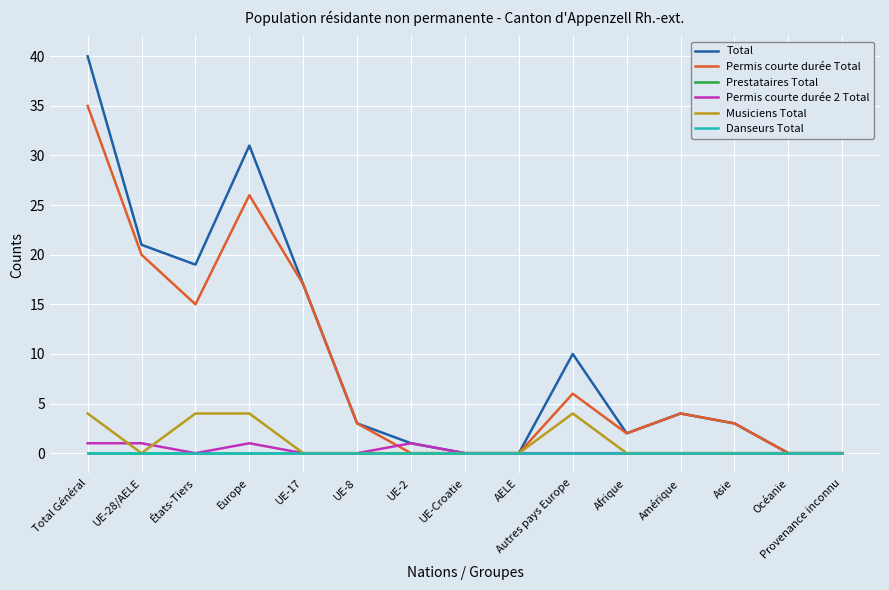

Is it true that Permis courte durée Total equals 0 at Océanie?

True